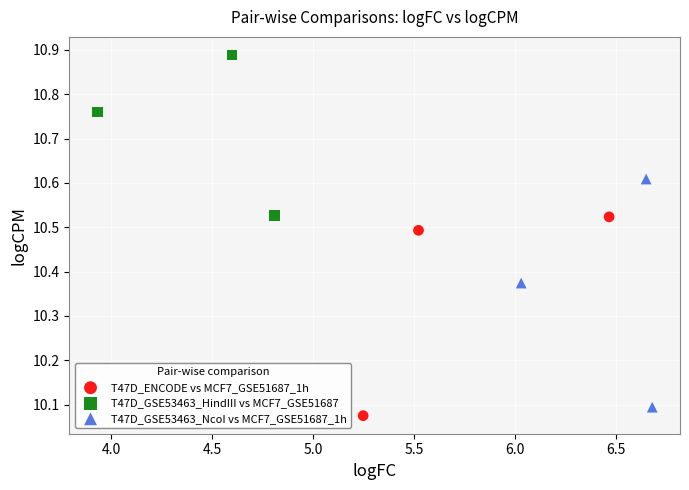

Which series reaches the maximum Y coordinate?

T47D_GSE53463_HindIII vs MCF7_GSE51687